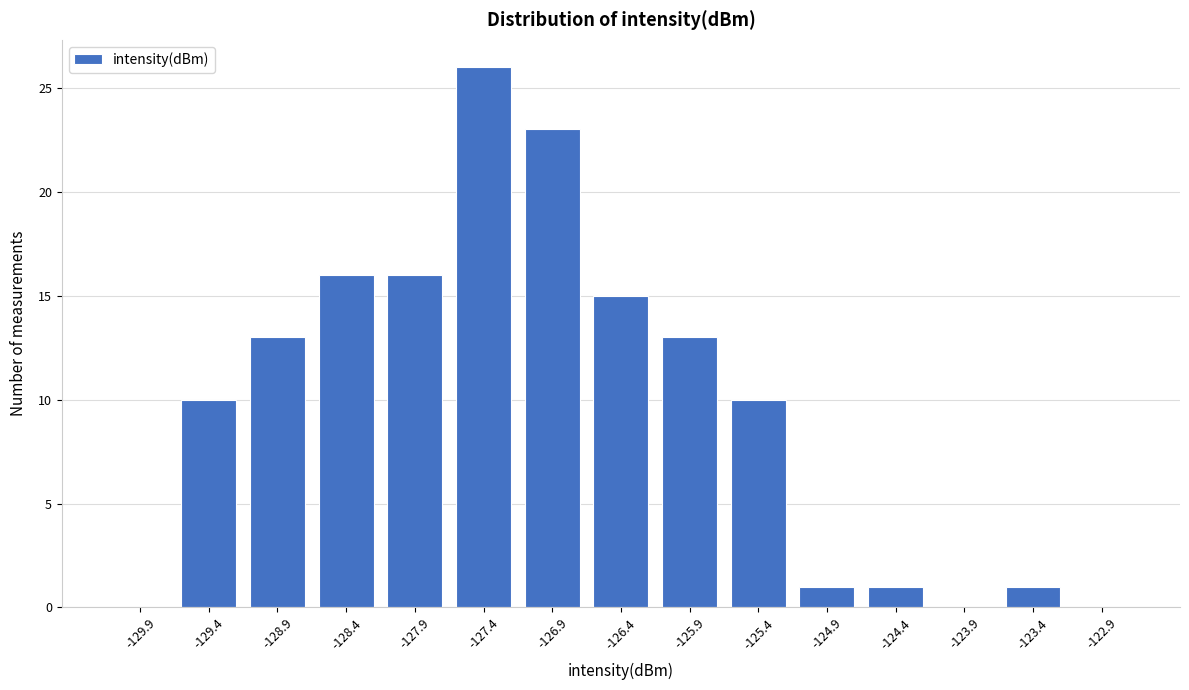

Reading left to right, extract all data points from this chart.

-129.9=0	-129.4=10	-128.9=13	-128.4=16	-127.9=16	-127.4=26	-126.9=23	-126.4=15	-125.9=13	-125.4=10	-124.9=1	-124.4=1	-123.9=0	-123.4=1	-122.9=0